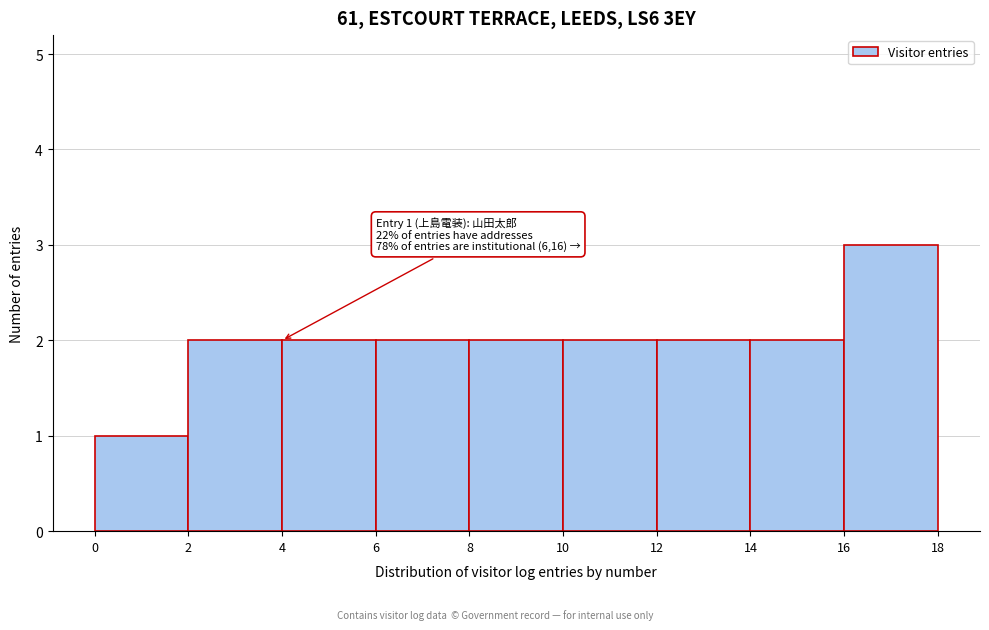

Over which range of the x-axis is the bar tallest?

16 to 18